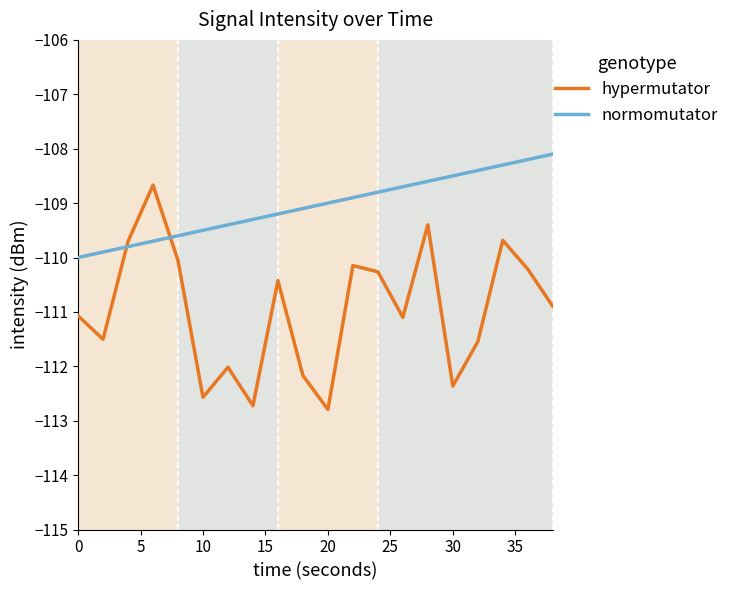

What is the greatest value displayed?

-108.1